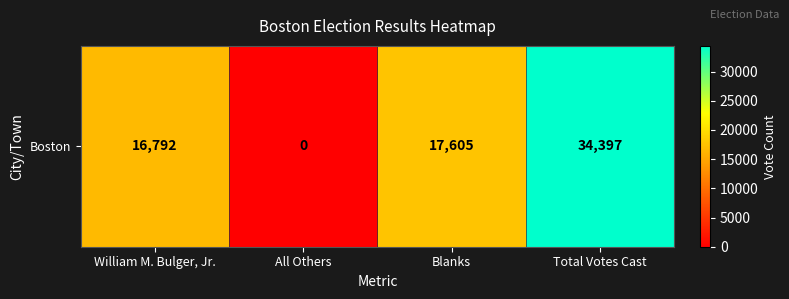

How many series are shown in this chart?

1